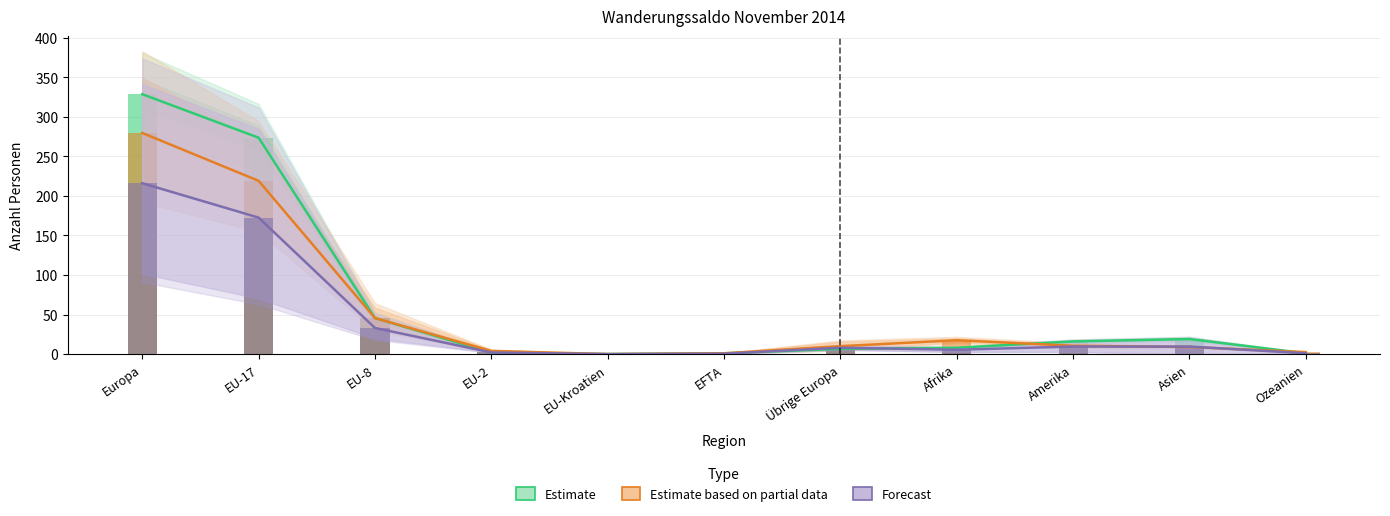

Rank the series at EU-17 from lowest to highest value.

Forecast, Estimate based on partial data, Estimate